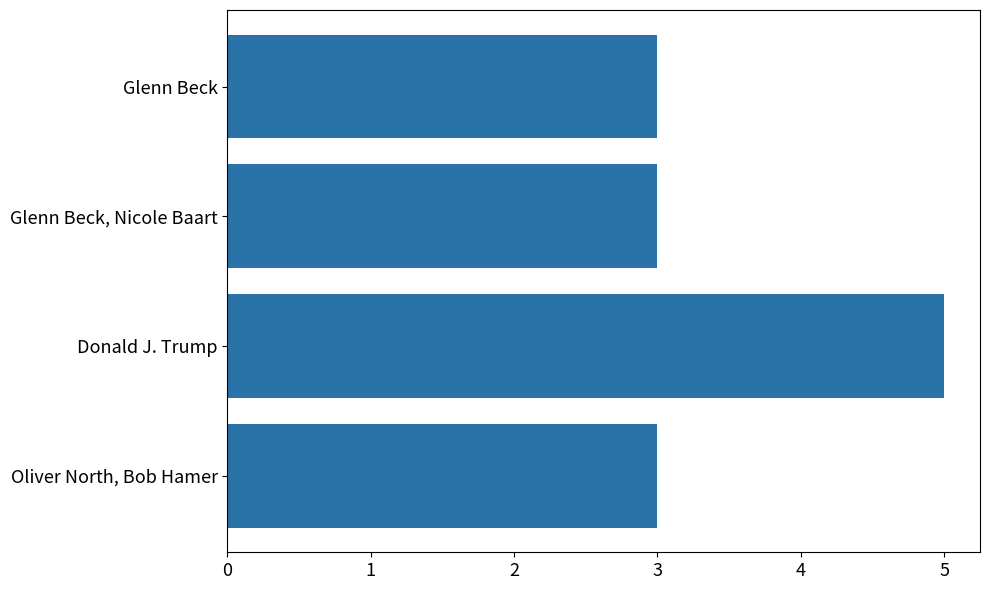

Are the bars grouped side by side (vs. stacked)?

No